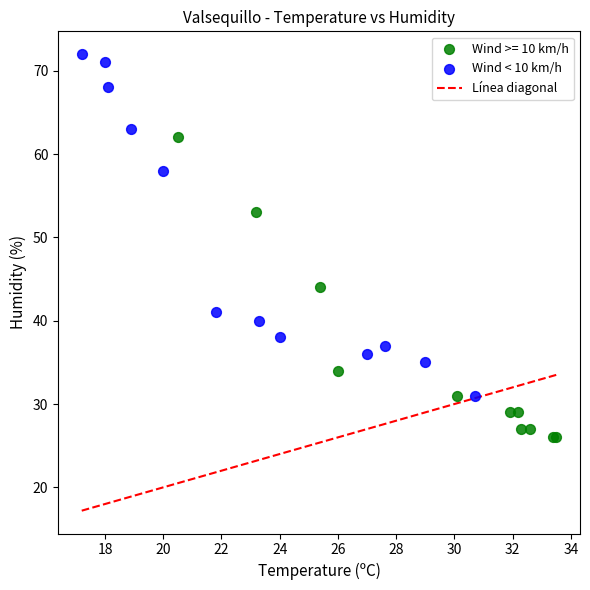

Which series has the widest spread of Y values?

Wind < 10 km/h